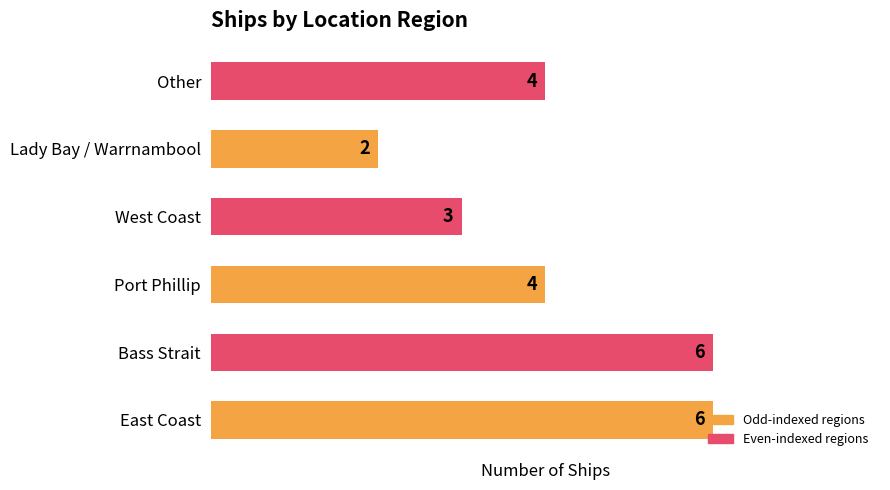

The chart shows a value of 4 at Port Phillip. True or false?

True